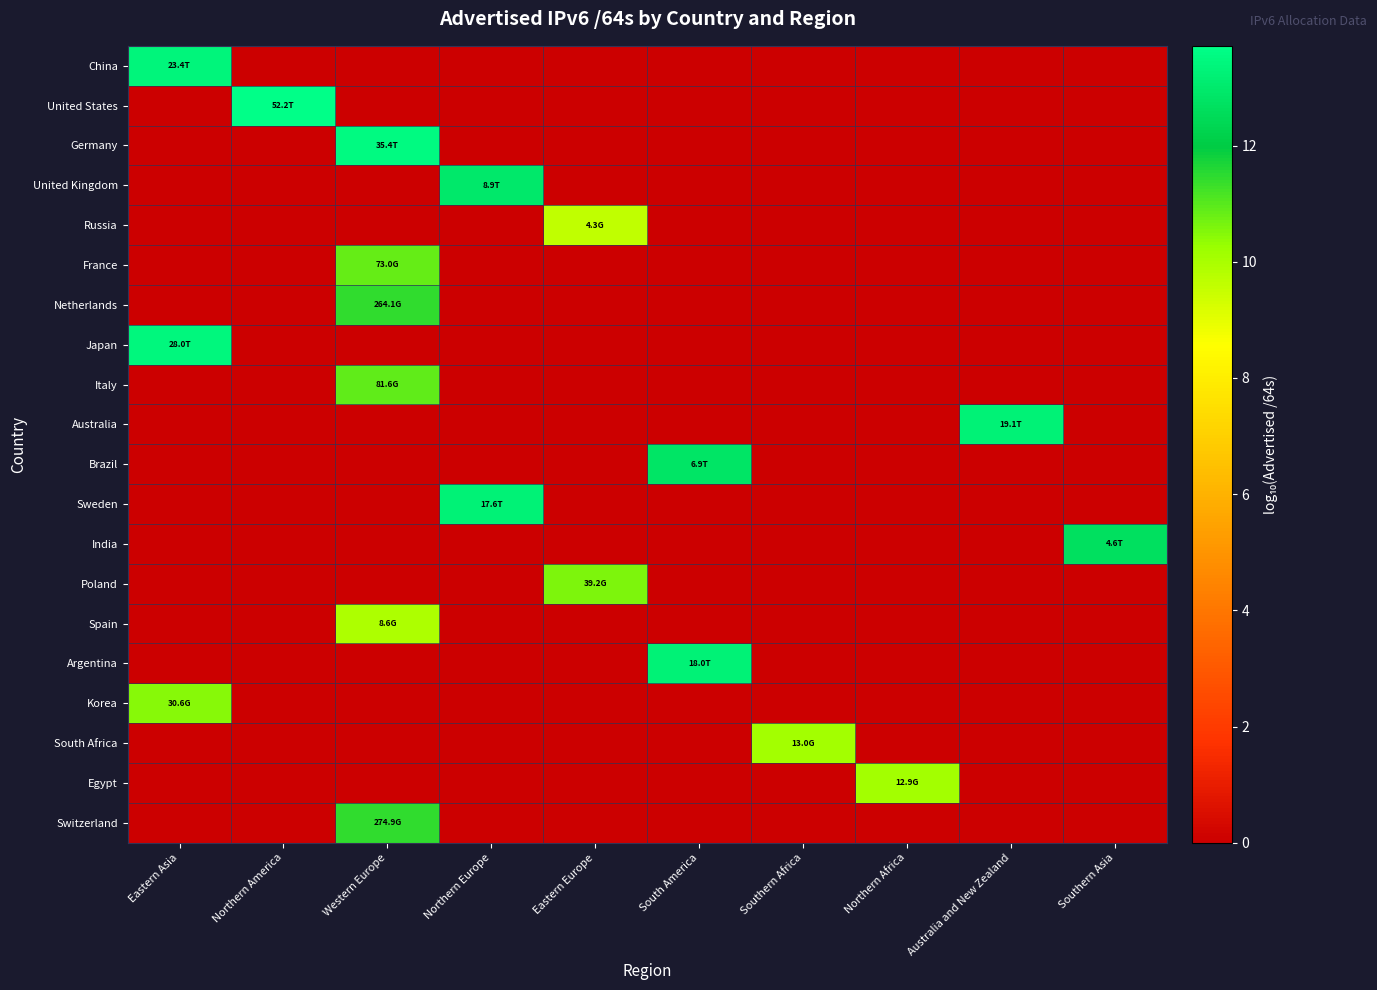

Reading right to left, transcribe all the data shown in this chart.

China: Southern Asia=0.0	Australia and New Zealand=0.0	Northern Africa=0.0	Southern Africa=0.0	South America=0.0	Eastern Europe=0.0	Northern Europe=0.0	Western Europe=0.0	Northern America=0.0	Eastern Asia=13.4
United States: Southern Asia=0.0	Australia and New Zealand=0.0	Northern Africa=0.0	Southern Africa=0.0	South America=0.0	Eastern Europe=0.0	Northern Europe=0.0	Western Europe=0.0	Northern America=13.7	Eastern Asia=0.0
Germany: Southern Asia=0.0	Australia and New Zealand=0.0	Northern Africa=0.0	Southern Africa=0.0	South America=0.0	Eastern Europe=0.0	Northern Europe=0.0	Western Europe=13.5	Northern America=0.0	Eastern Asia=0.0
United Kingdom: Southern Asia=0.0	Australia and New Zealand=0.0	Northern Africa=0.0	Southern Africa=0.0	South America=0.0	Eastern Europe=0.0	Northern Europe=12.9	Western Europe=0.0	Northern America=0.0	Eastern Asia=0.0
Russia: Southern Asia=0.0	Australia and New Zealand=0.0	Northern Africa=0.0	Southern Africa=0.0	South America=0.0	Eastern Europe=9.6	Northern Europe=0.0	Western Europe=0.0	Northern America=0.0	Eastern Asia=0.0
France: Southern Asia=0.0	Australia and New Zealand=0.0	Northern Africa=0.0	Southern Africa=0.0	South America=0.0	Eastern Europe=0.0	Northern Europe=0.0	Western Europe=10.9	Northern America=0.0	Eastern Asia=0.0
Netherlands: Southern Asia=0.0	Australia and New Zealand=0.0	Northern Africa=0.0	Southern Africa=0.0	South America=0.0	Eastern Europe=0.0	Northern Europe=0.0	Western Europe=11.4	Northern America=0.0	Eastern Asia=0.0
Japan: Southern Asia=0.0	Australia and New Zealand=0.0	Northern Africa=0.0	Southern Africa=0.0	South America=0.0	Eastern Europe=0.0	Northern Europe=0.0	Western Europe=0.0	Northern America=0.0	Eastern Asia=13.4
Italy: Southern Asia=0.0	Australia and New Zealand=0.0	Northern Africa=0.0	Southern Africa=0.0	South America=0.0	Eastern Europe=0.0	Northern Europe=0.0	Western Europe=10.9	Northern America=0.0	Eastern Asia=0.0
Australia: Southern Asia=0.0	Australia and New Zealand=13.3	Northern Africa=0.0	Southern Africa=0.0	South America=0.0	Eastern Europe=0.0	Northern Europe=0.0	Western Europe=0.0	Northern America=0.0	Eastern Asia=0.0
Brazil: Southern Asia=0.0	Australia and New Zealand=0.0	Northern Africa=0.0	Southern Africa=0.0	South America=12.8	Eastern Europe=0.0	Northern Europe=0.0	Western Europe=0.0	Northern America=0.0	Eastern Asia=0.0
Sweden: Southern Asia=0.0	Australia and New Zealand=0.0	Northern Africa=0.0	Southern Africa=0.0	South America=0.0	Eastern Europe=0.0	Northern Europe=13.2	Western Europe=0.0	Northern America=0.0	Eastern Asia=0.0
India: Southern Asia=12.7	Australia and New Zealand=0.0	Northern Africa=0.0	Southern Africa=0.0	South America=0.0	Eastern Europe=0.0	Northern Europe=0.0	Western Europe=0.0	Northern America=0.0	Eastern Asia=0.0
Poland: Southern Asia=0.0	Australia and New Zealand=0.0	Northern Africa=0.0	Southern Africa=0.0	South America=0.0	Eastern Europe=10.6	Northern Europe=0.0	Western Europe=0.0	Northern America=0.0	Eastern Asia=0.0
Spain: Southern Asia=0.0	Australia and New Zealand=0.0	Northern Africa=0.0	Southern Africa=0.0	South America=0.0	Eastern Europe=0.0	Northern Europe=0.0	Western Europe=9.9	Northern America=0.0	Eastern Asia=0.0
Argentina: Southern Asia=0.0	Australia and New Zealand=0.0	Northern Africa=0.0	Southern Africa=0.0	South America=13.3	Eastern Europe=0.0	Northern Europe=0.0	Western Europe=0.0	Northern America=0.0	Eastern Asia=0.0
Korea: Southern Asia=0.0	Australia and New Zealand=0.0	Northern Africa=0.0	Southern Africa=0.0	South America=0.0	Eastern Europe=0.0	Northern Europe=0.0	Western Europe=0.0	Northern America=0.0	Eastern Asia=10.5
South Africa: Southern Asia=0.0	Australia and New Zealand=0.0	Northern Africa=0.0	Southern Africa=10.1	South America=0.0	Eastern Europe=0.0	Northern Europe=0.0	Western Europe=0.0	Northern America=0.0	Eastern Asia=0.0
Egypt: Southern Asia=0.0	Australia and New Zealand=0.0	Northern Africa=10.1	Southern Africa=0.0	South America=0.0	Eastern Europe=0.0	Northern Europe=0.0	Western Europe=0.0	Northern America=0.0	Eastern Asia=0.0
Switzerland: Southern Asia=0.0	Australia and New Zealand=0.0	Northern Africa=0.0	Southern Africa=0.0	South America=0.0	Eastern Europe=0.0	Northern Europe=0.0	Western Europe=11.4	Northern America=0.0	Eastern Asia=0.0